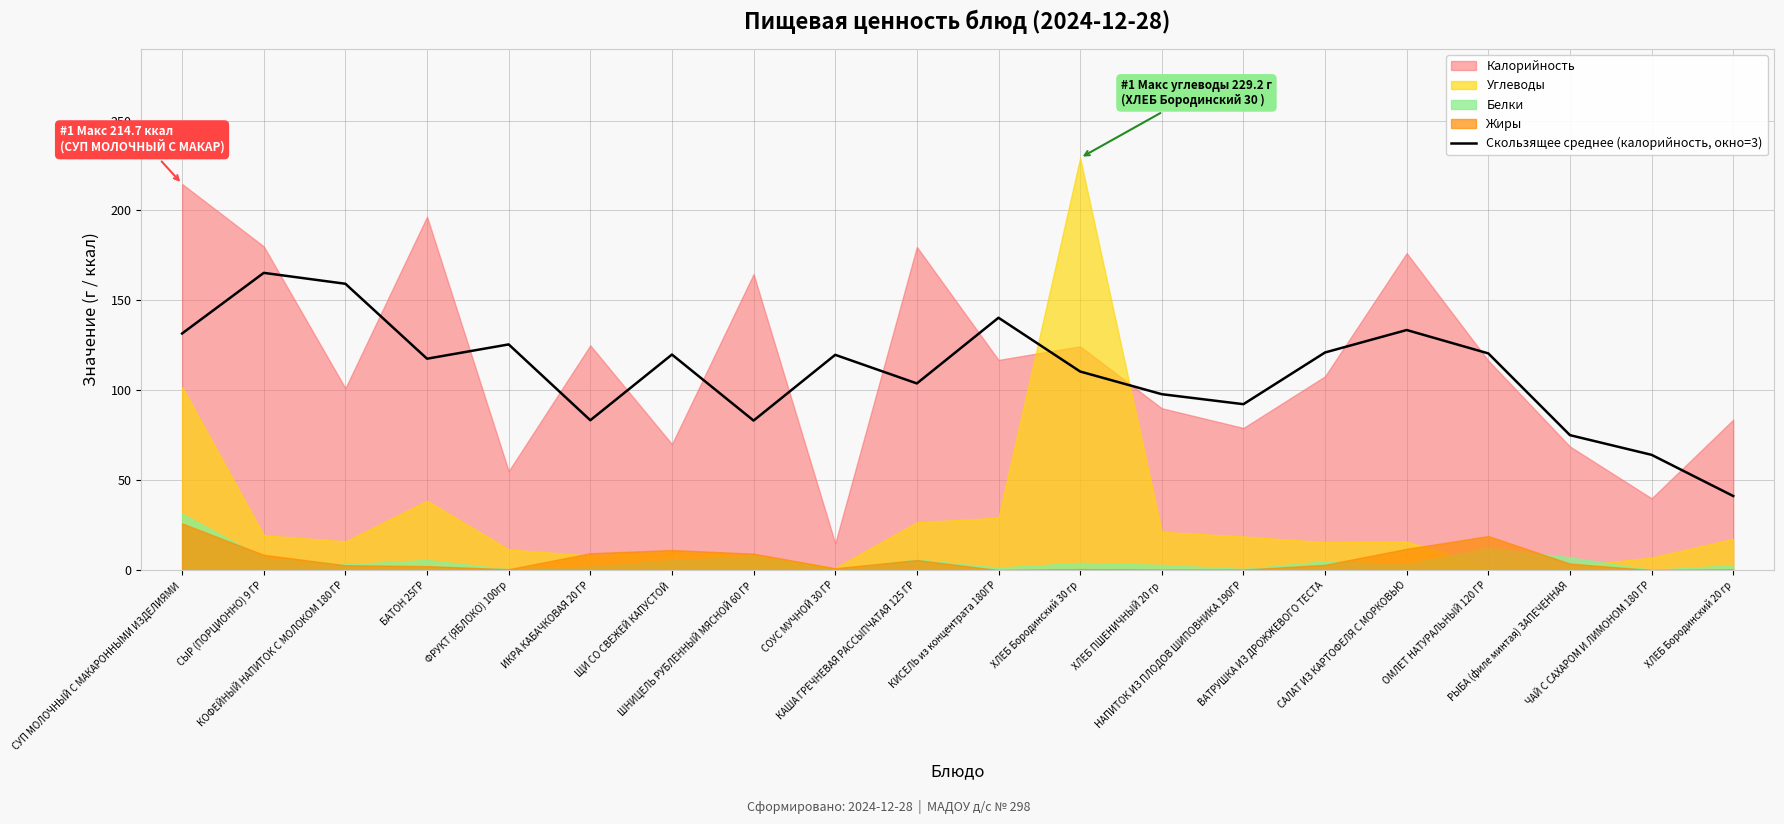

What is the highest value of the Скользящее среднее (калорийность, окно=3) series?

165.3